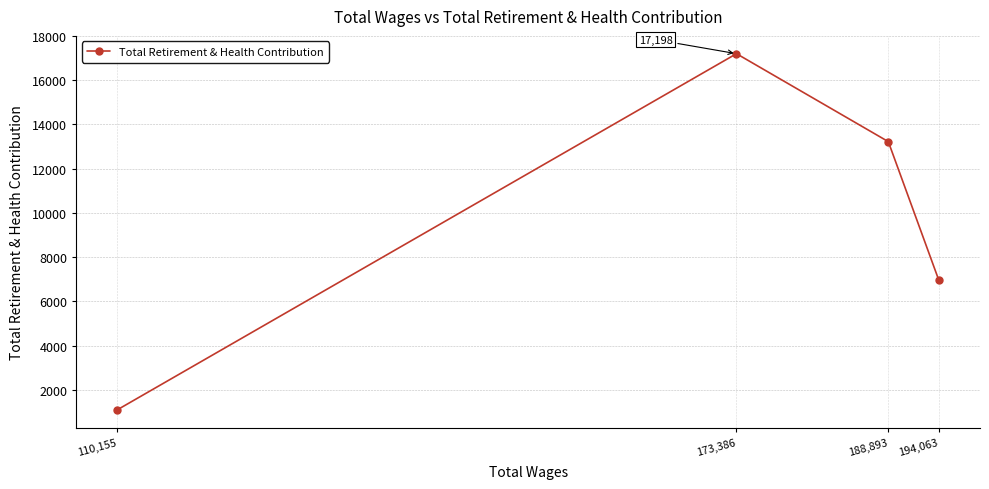

What is the smallest value displayed?

1102